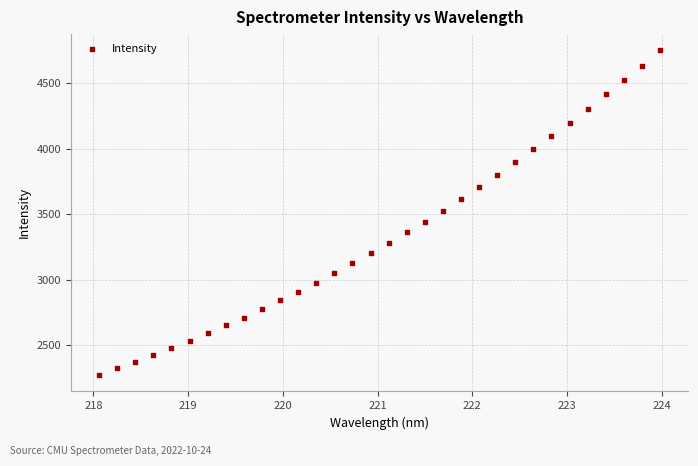

What is the range of X values (max minus min)?

5.9